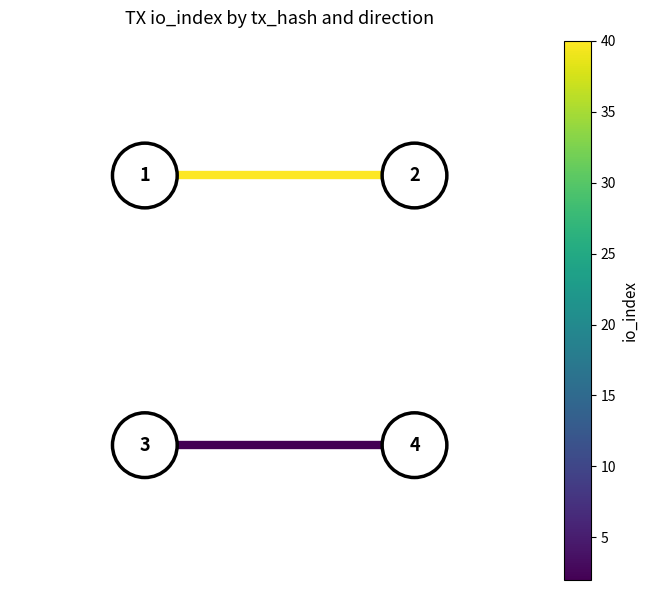

Which series has the widest spread of values?

dir=-1, tx0